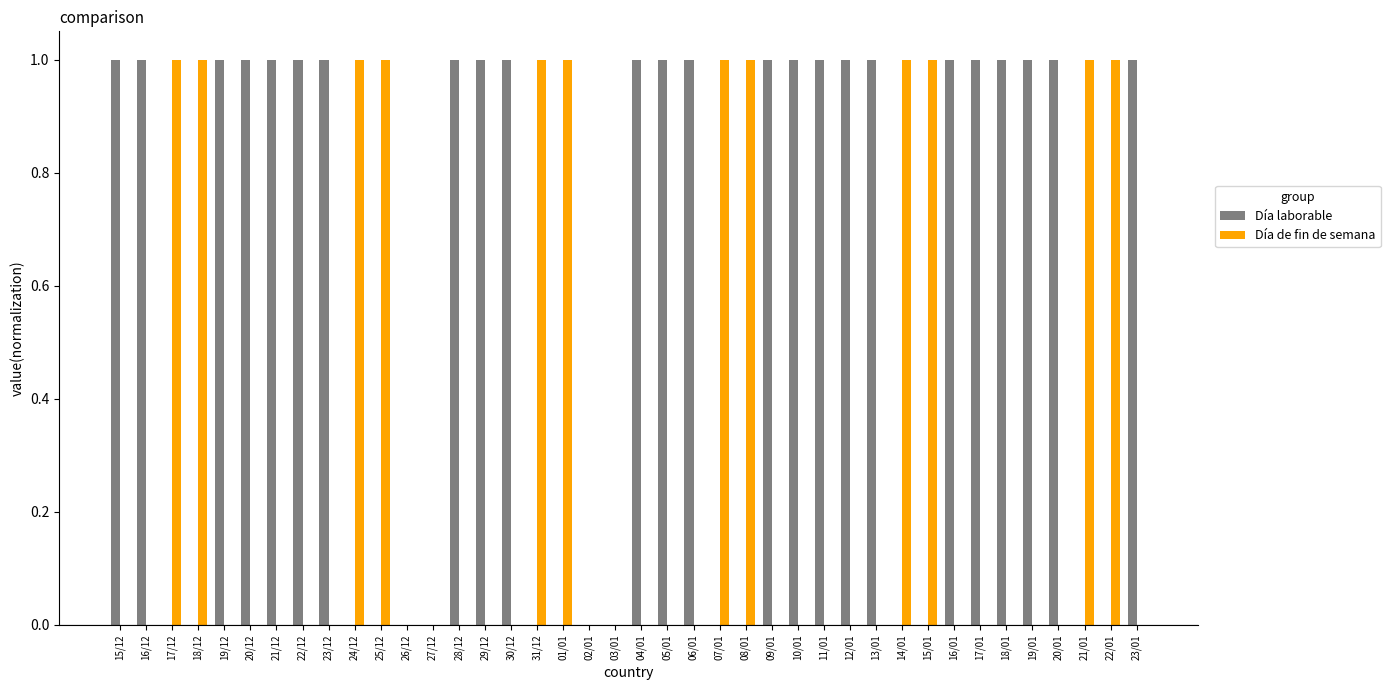

Reading right to left, transcribe all the data shown in this chart.

Día laborable: 1	0	0	1	1	1	1	1	0	0	1	1	1	1	1	0	0	1	1	1	0	0	0	0	1	1	1	0	0	0	0	1	1	1	1	1	0	0	1	1
Día de fin de semana: 0	1	1	0	0	0	0	0	1	1	0	0	0	0	0	1	1	0	0	0	0	0	1	1	0	0	0	0	0	1	1	0	0	0	0	0	1	1	0	0